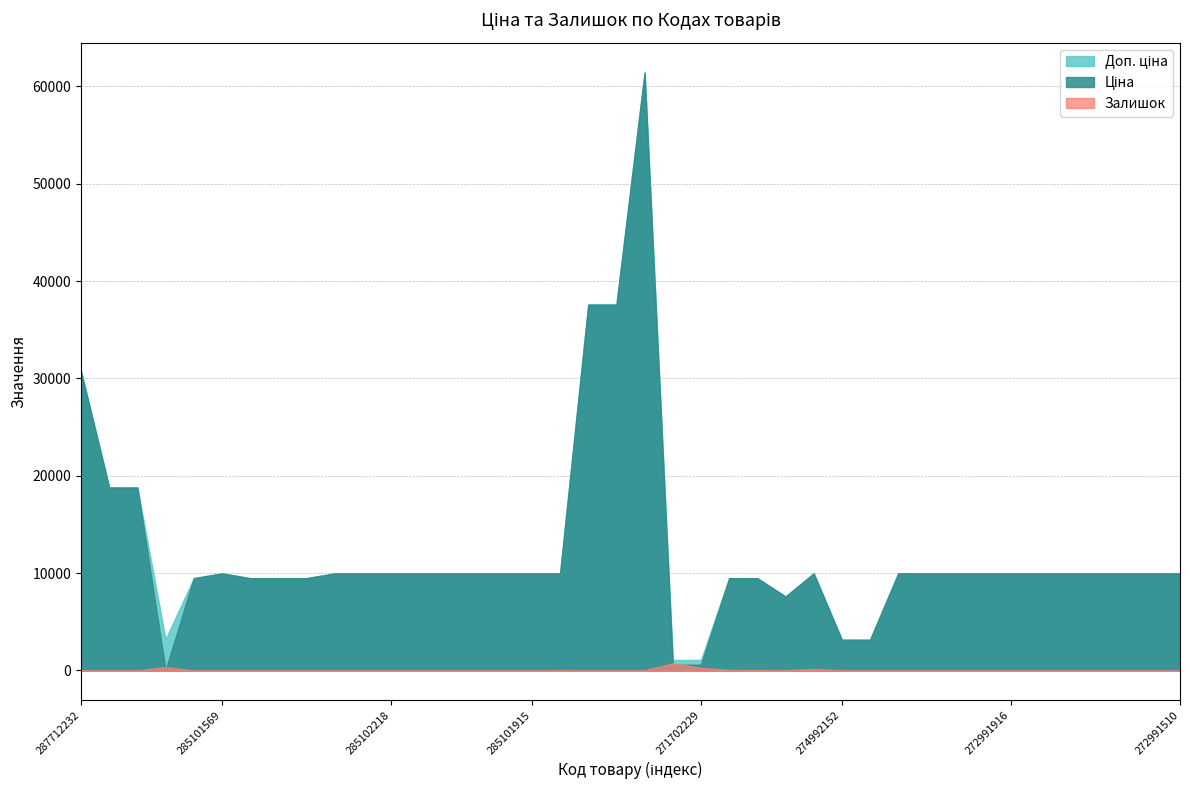

What is the sum of all Залишок values?

1869.0